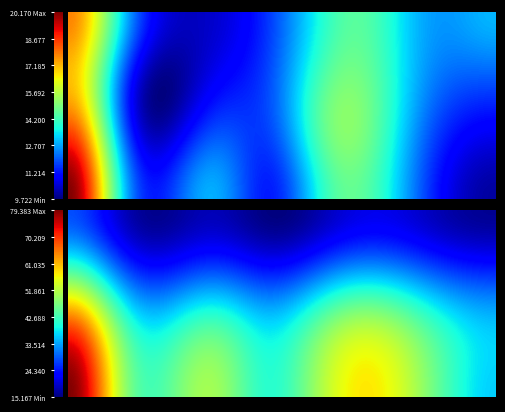

True or false: Total B has a value of 69 at Match 4.

True